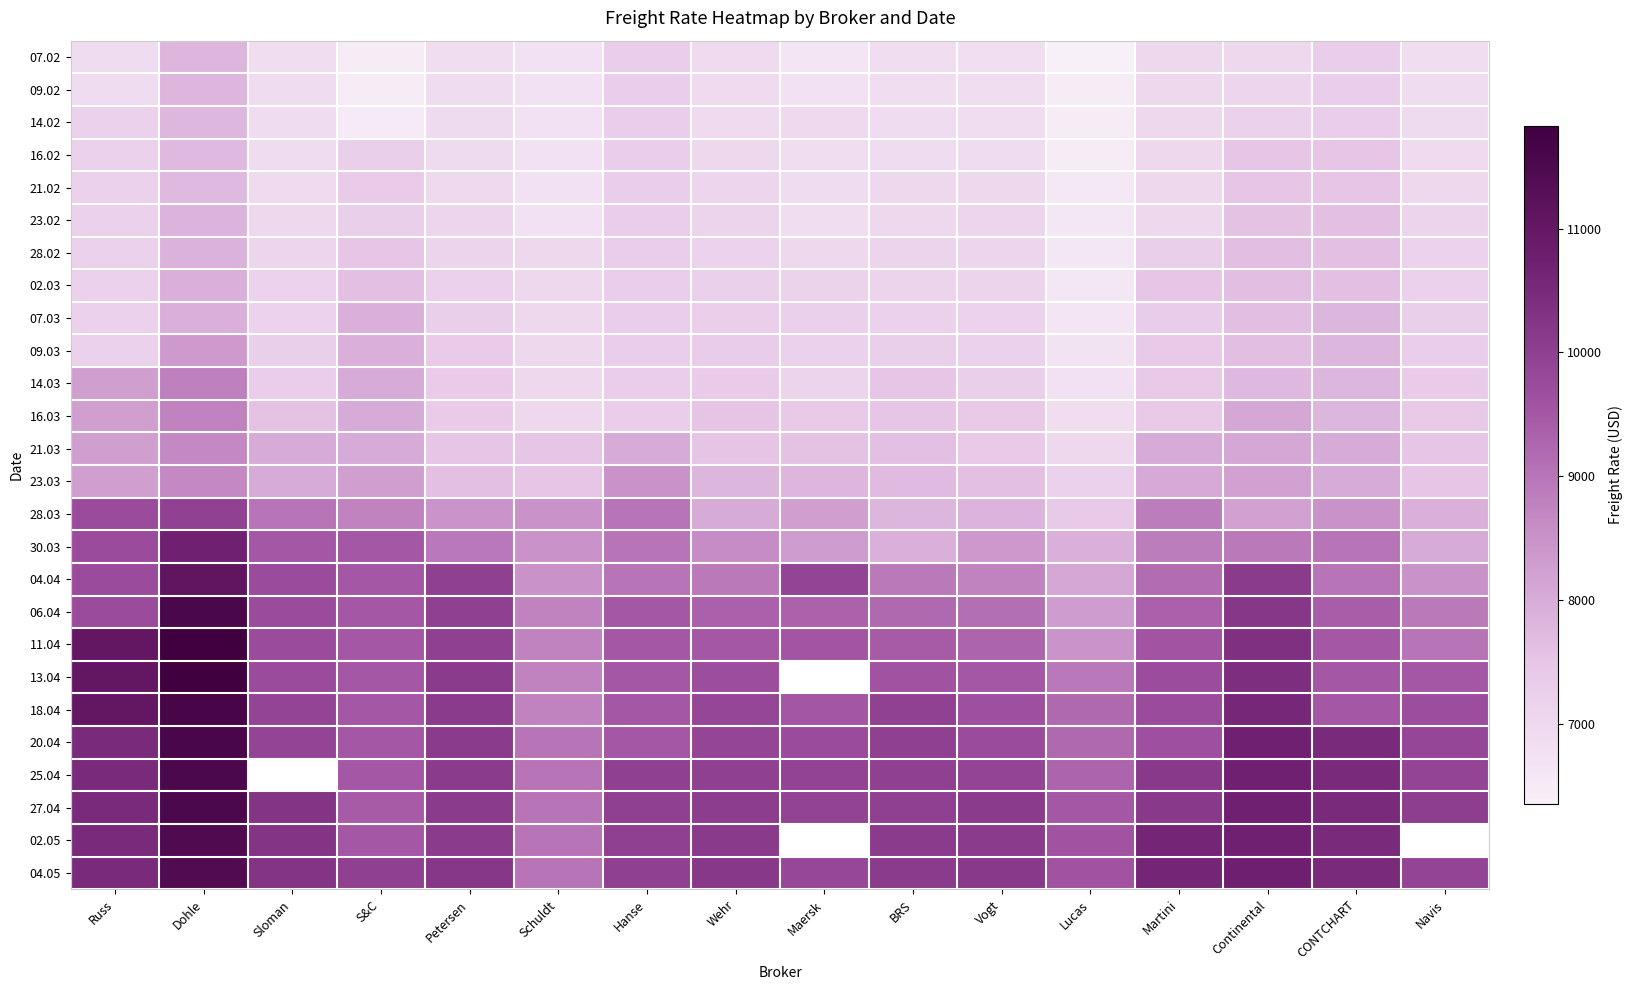

What is the spread (max minus min) of values at Petersen?

3350.0